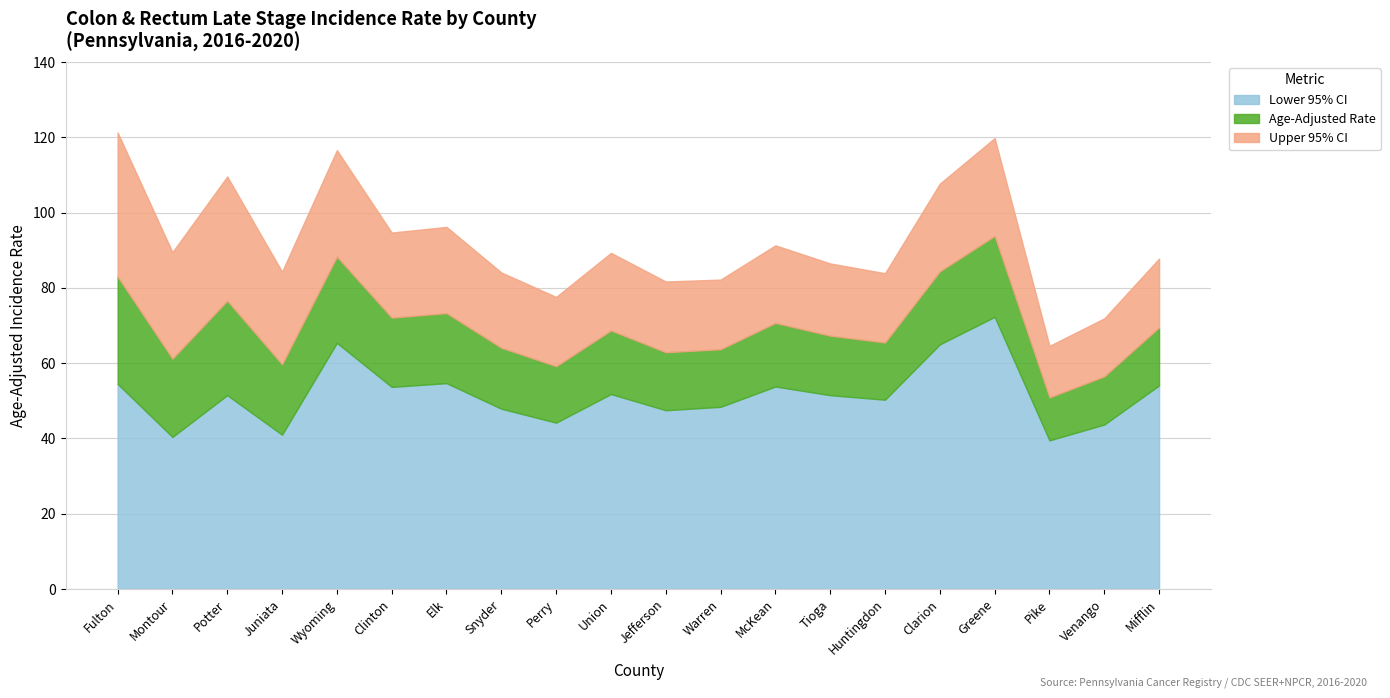

What is the value of the Age-Adjusted Rate point at the 3rd from the left?

76.6